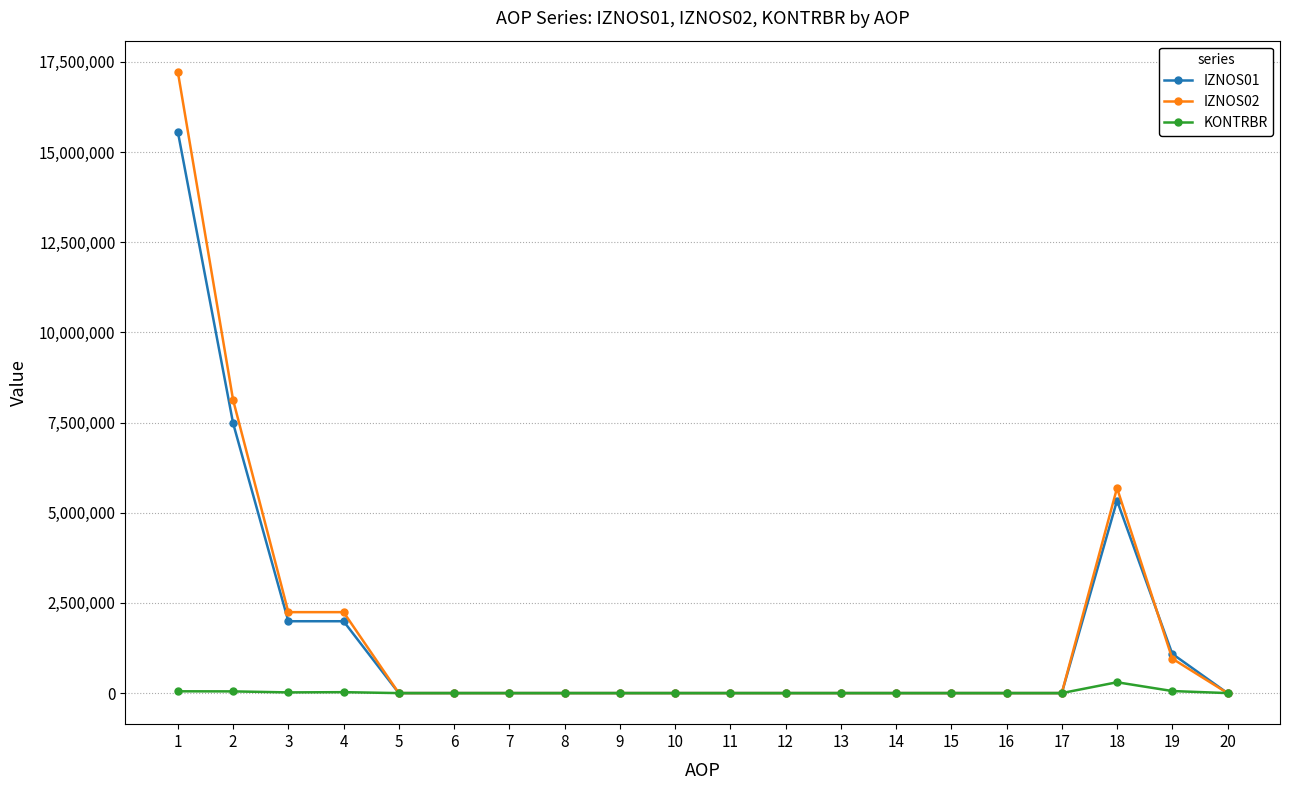

The value of KONTRBR at 8 is 0.0. True or false?

True